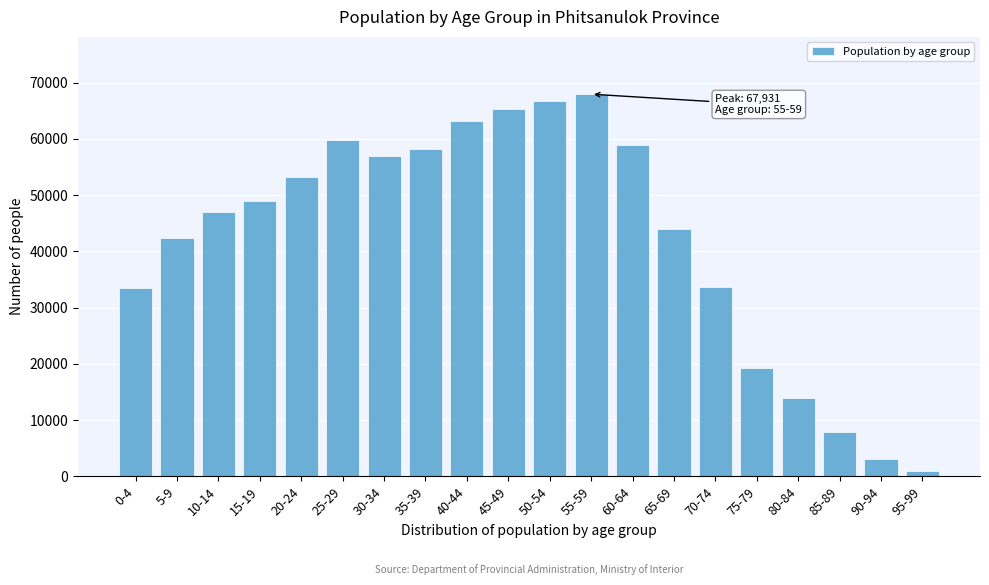

What is the value of the 19th bar from the left?

3022